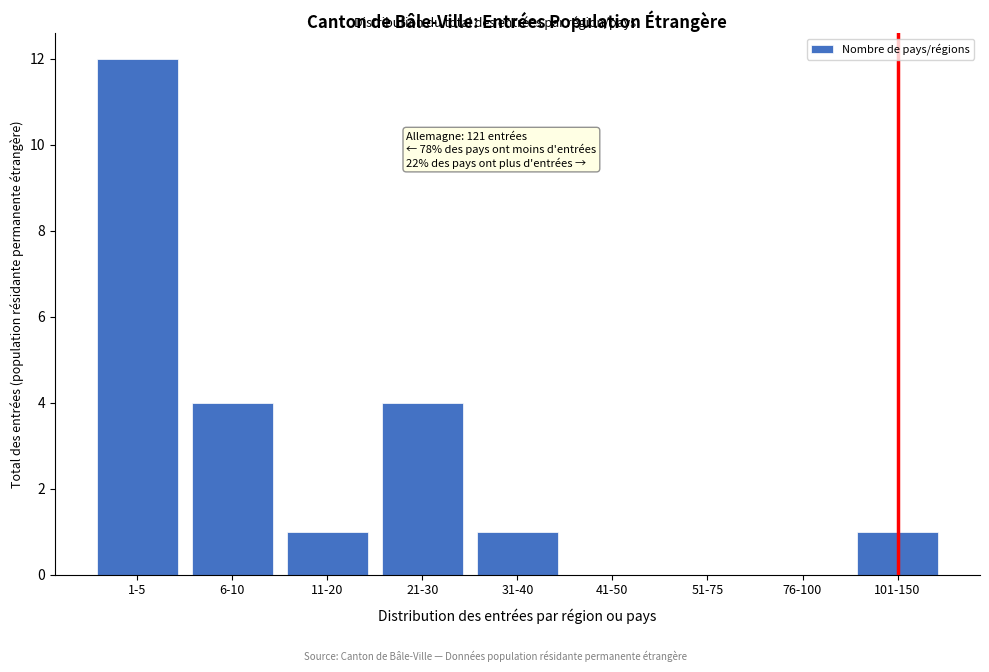

Reading right to left, what are all the values shown in this chart?

101-150=1	76-100=0	51-75=0	41-50=0	31-40=1	21-30=4	11-20=1	6-10=4	1-5=12